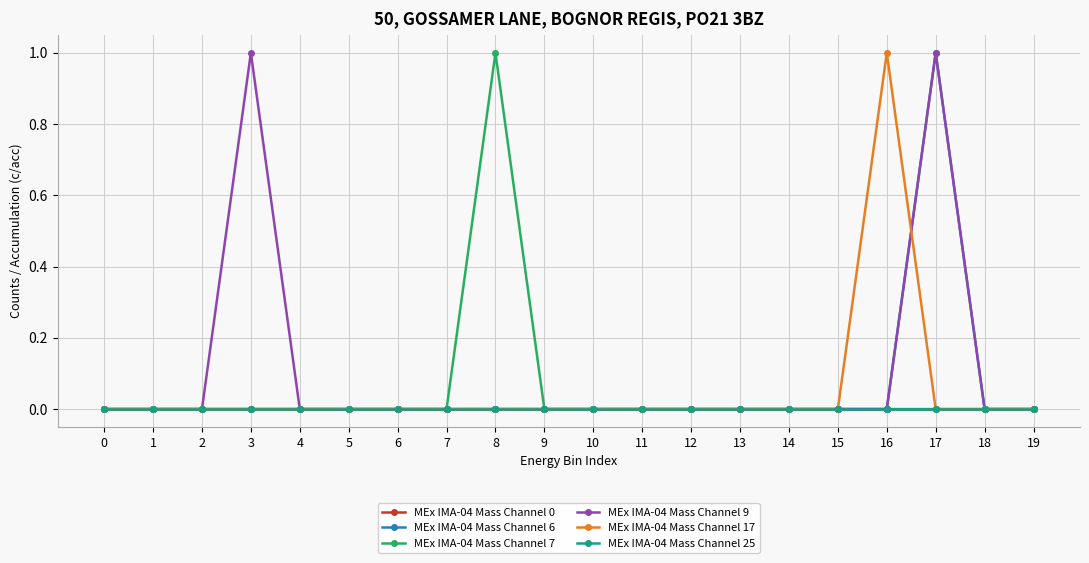

Between 7 and 8, which series saw the biggest shift?

MEx IMA-04 Mass Channel 7